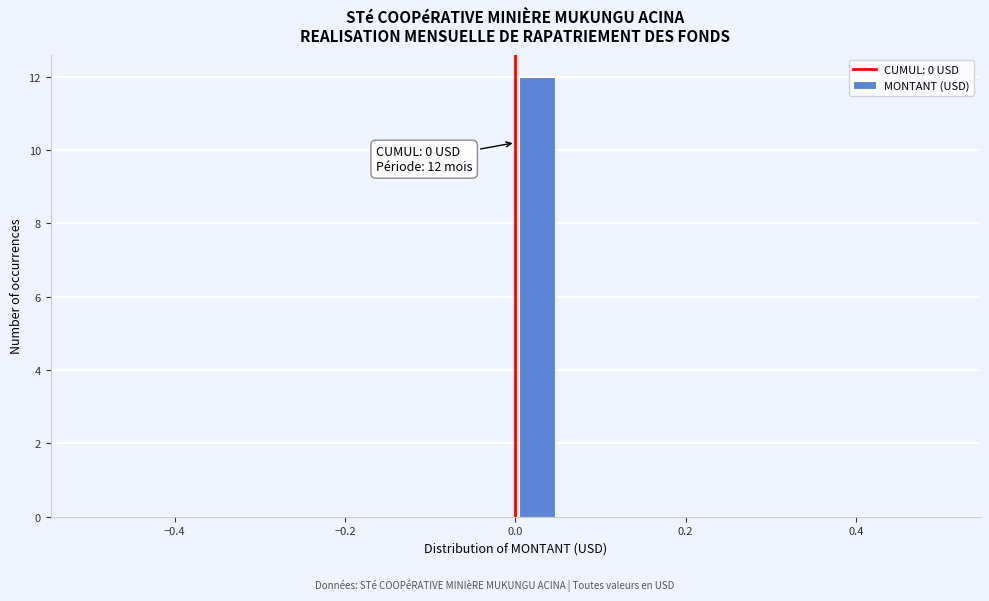

Read against the x-axis, roughly where is the centre of the tallest bar?

0.02